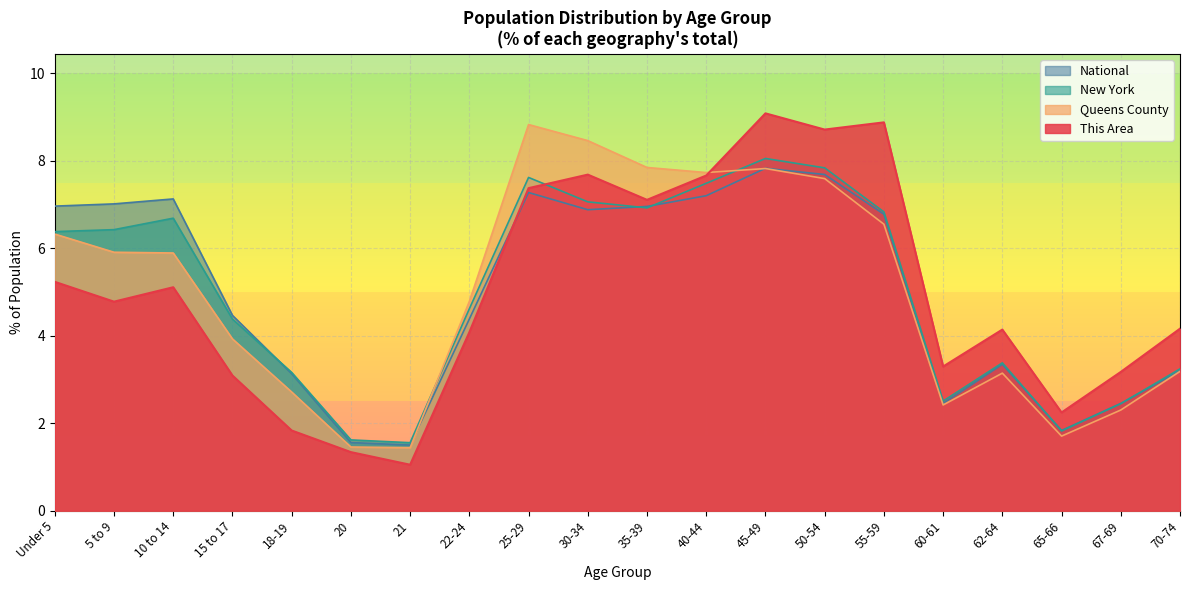

What are all the series names shown in the legend?

National, New York, Queens County, This Area